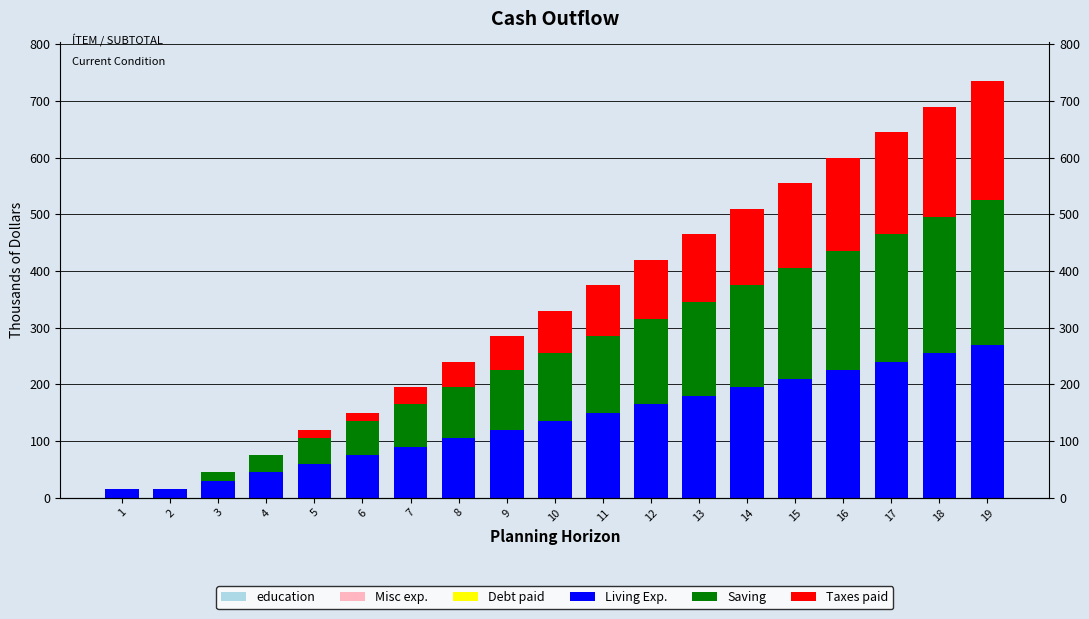

Is it true that Living Exp. equals 109 at 16?

False